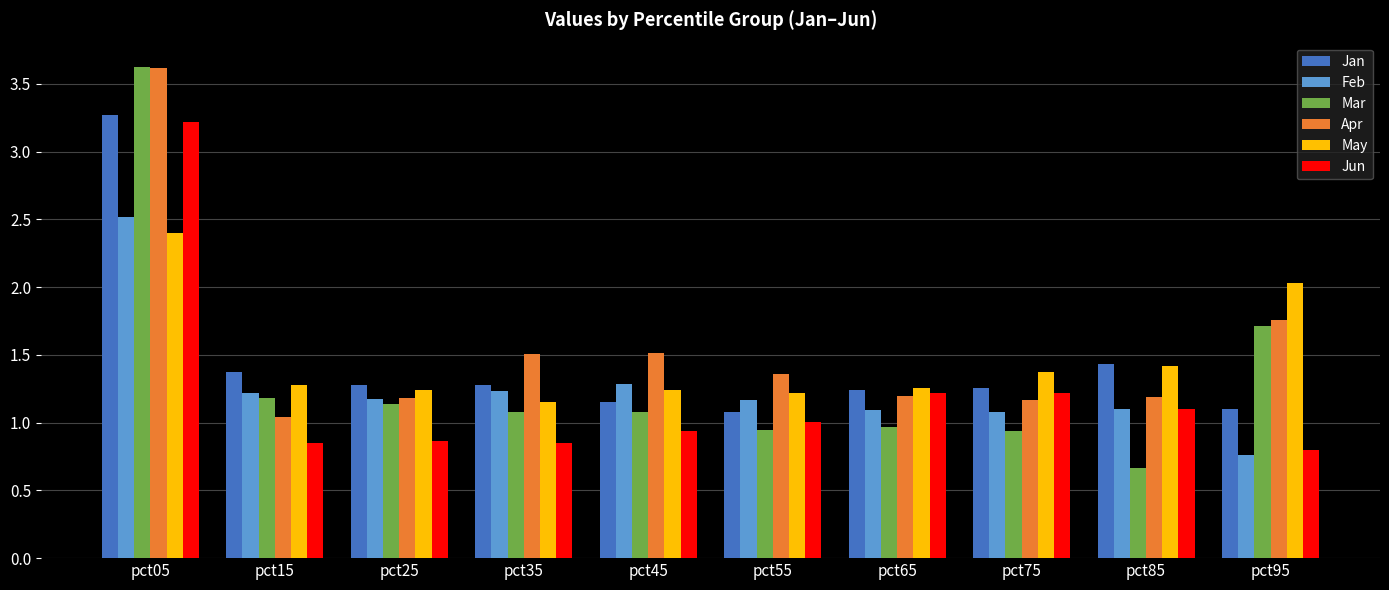

At which category does the chart reach its minimum across all series?

pct85